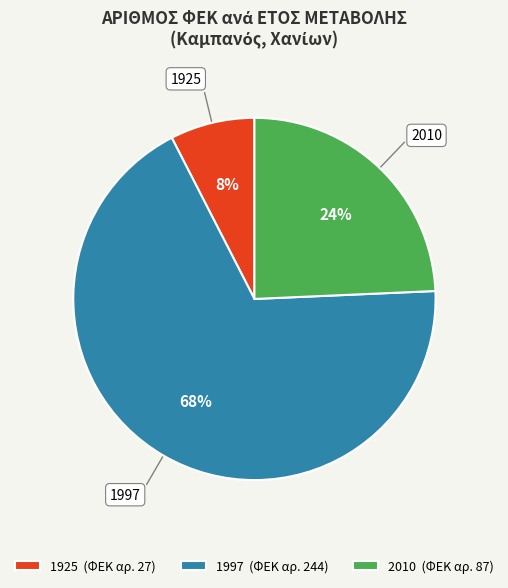

What is the smallest slice in the pie chart?

1925